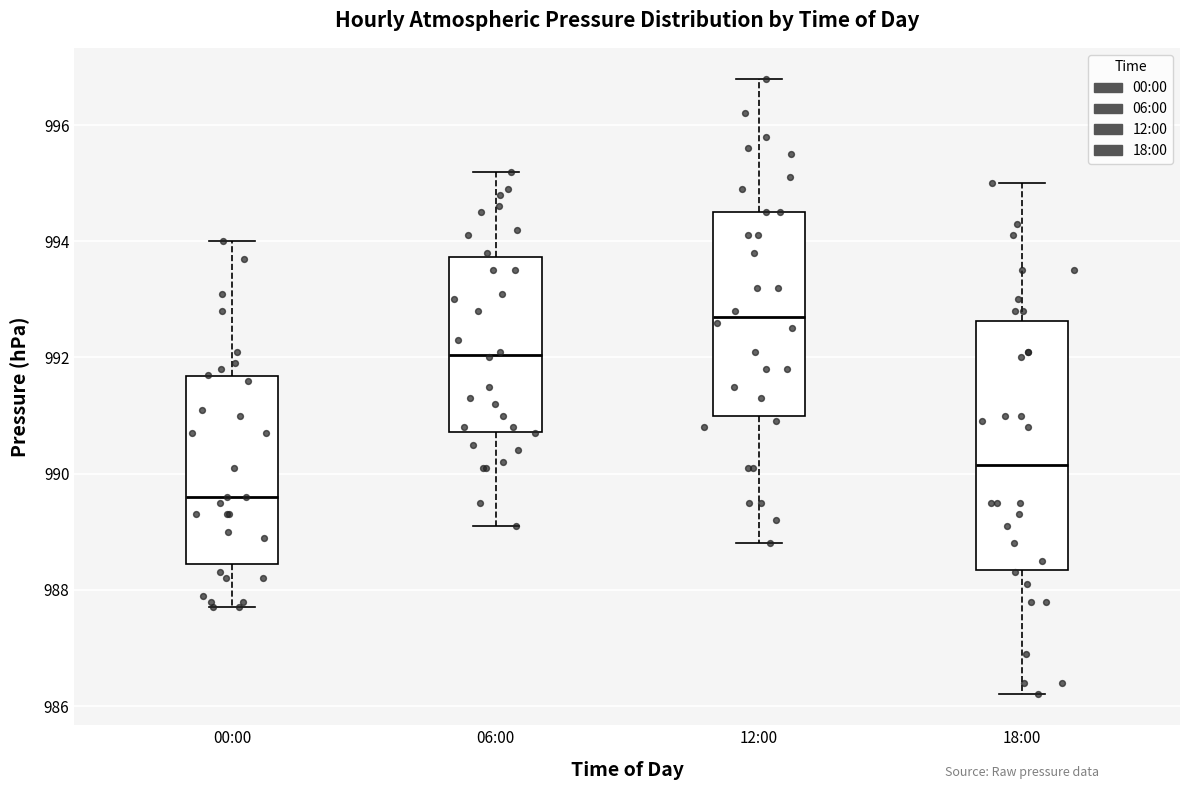

Which box has the highest median line?

12:00